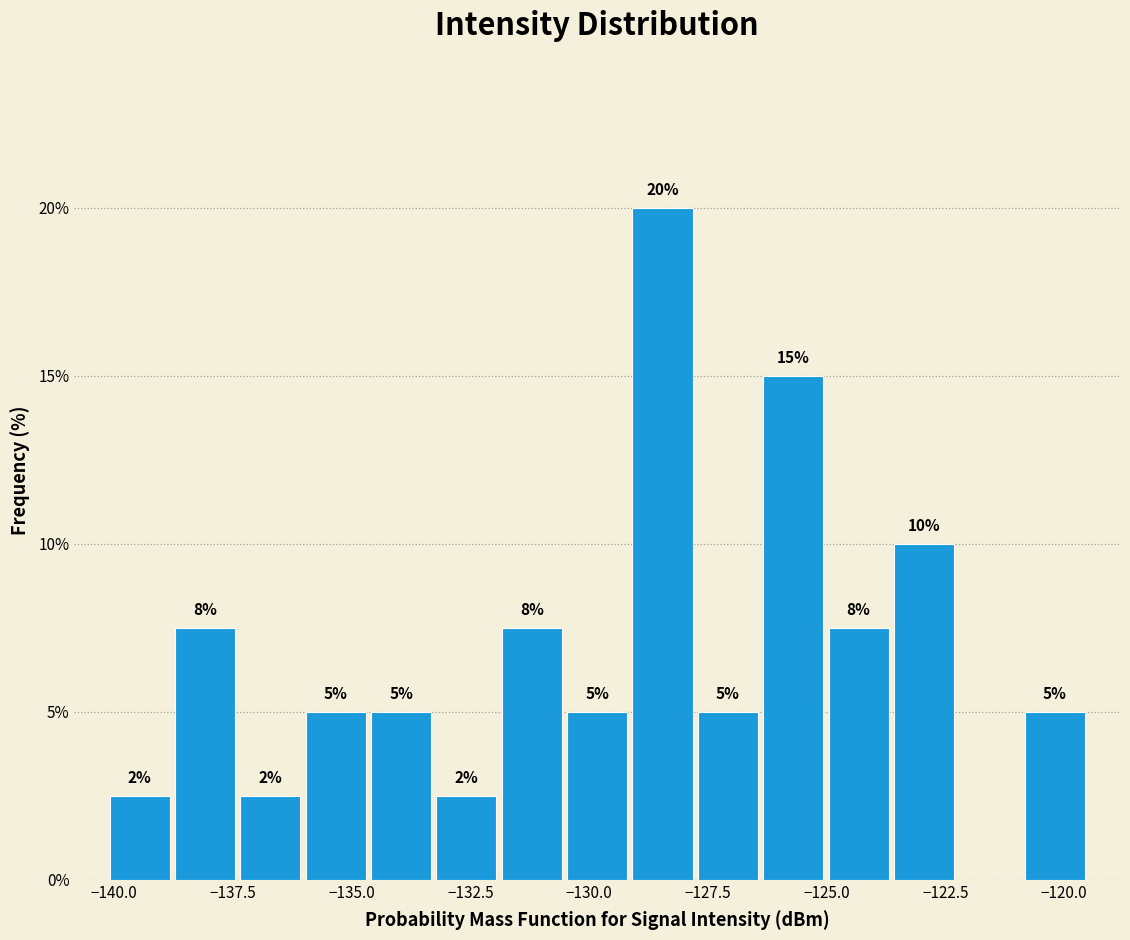

Read against the x-axis, roughly where is the centre of the tallest bar?

-128.5